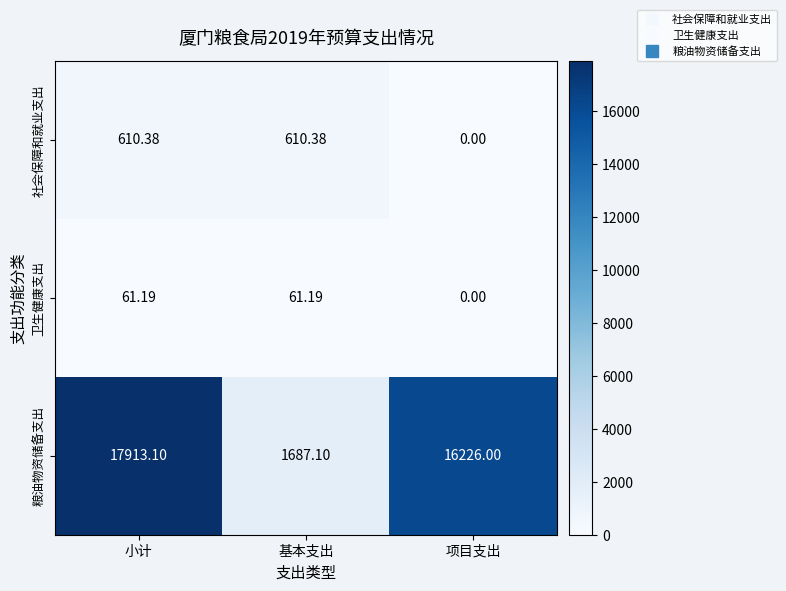

List the series in order of their peak value, lowest first.

卫生健康支出, 社会保障和就业支出, 粮油物资储备支出